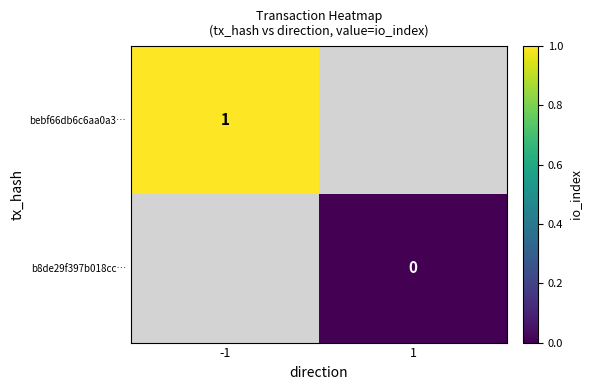

Is it true that bebf66db6c6aa0a3… equals 1 at -1?

True